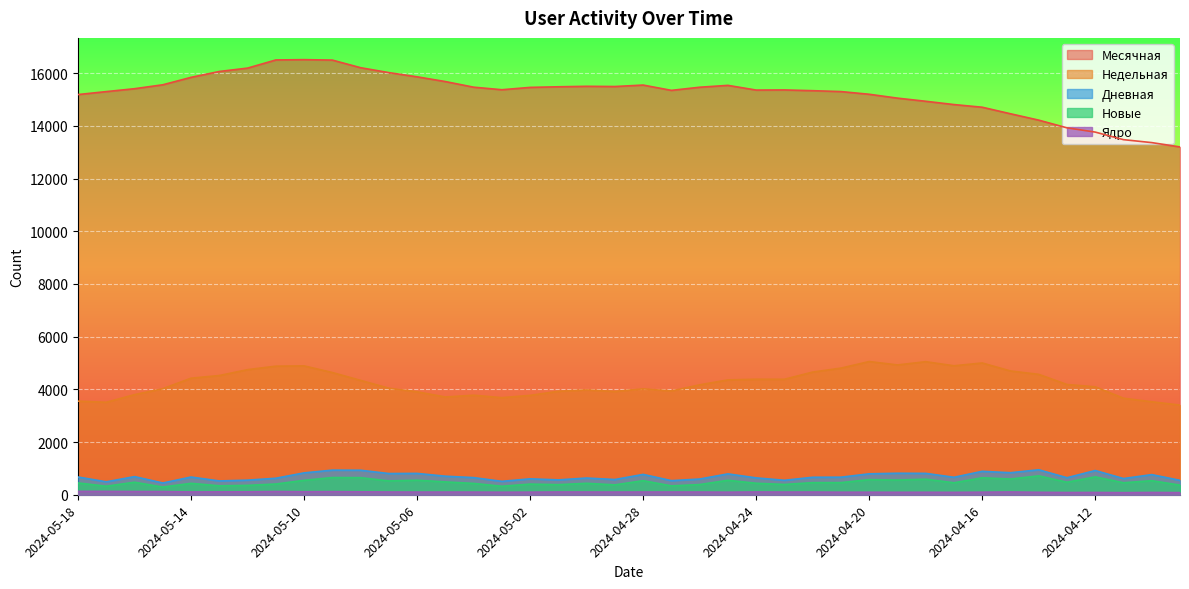

Where is Месячная nearest to the value 14858?

2024-04-17